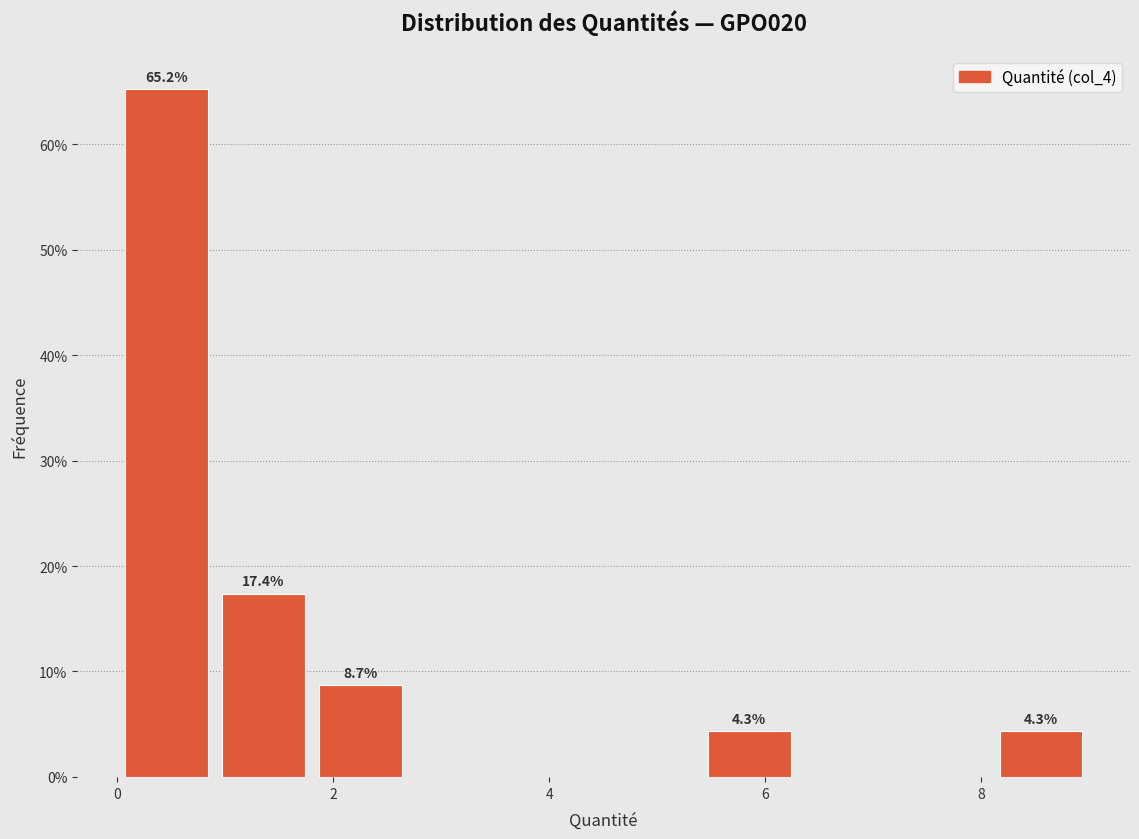

Over which range of the x-axis is the bar tallest?

0.0 to 1.0